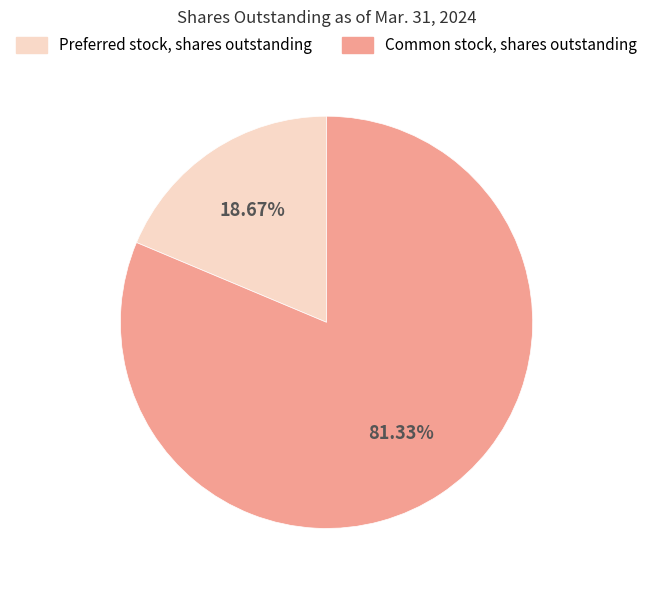

Which slice is the smallest?

Preferred stock, shares outstanding